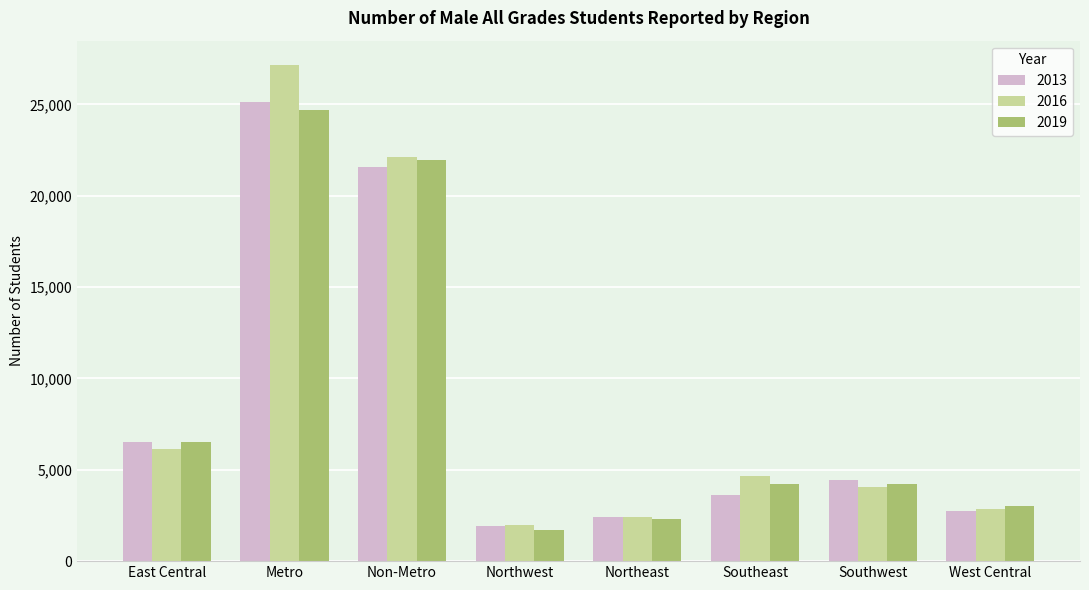

At which category is the sum across all series the highest?

Metro